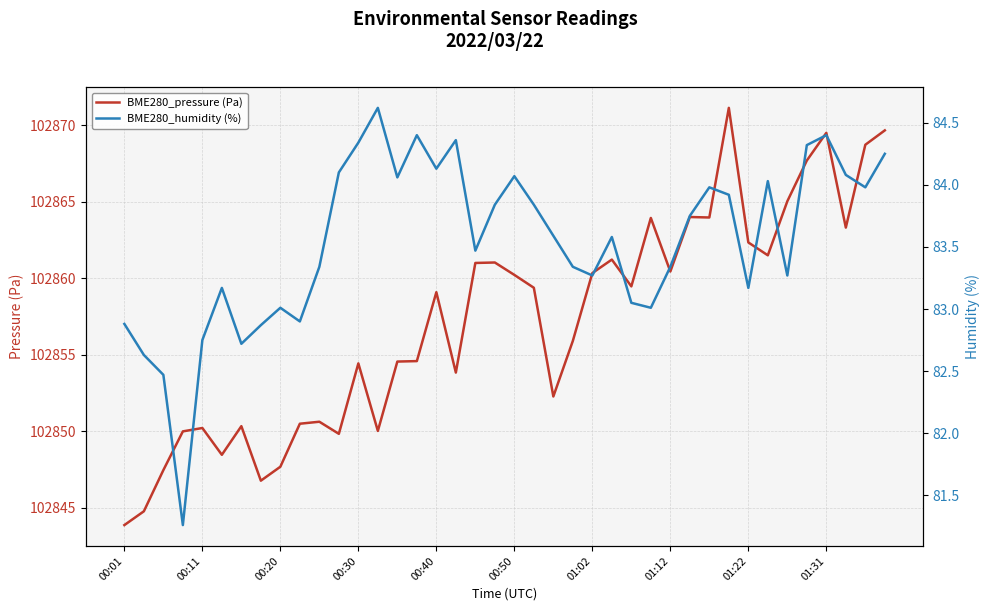

Reading right to left, transcribe all the data shown in this chart.

BME280_pressure (Pa): 102869.7	102868.7	102863.3	102869.5	102867.7	102865.0	102861.5	102862.3	102871.1	102864.0	102864.0	102860.4	102863.9	102859.5	102861.2	102860.3	102855.9	102852.3	102859.4	102860.2	102861.0	102861.0	102853.8	102859.1	102854.6	102854.6	102850.0	102854.4	102849.8	102850.6	102850.5	102847.7	102846.8	102850.3	102848.5	102850.2	102850.0	102847.5	102844.8	102843.9
BME280_humidity (%): 84.2	84.0	84.1	84.4	84.3	83.3	84.0	83.2	83.9	84.0	83.8	83.3	83.0	83.0	83.6	83.3	83.3	83.6	83.8	84.1	83.8	83.5	84.4	84.1	84.4	84.1	84.6	84.3	84.1	83.3	82.9	83.0	82.9	82.7	83.2	82.8	81.3	82.5	82.6	82.9